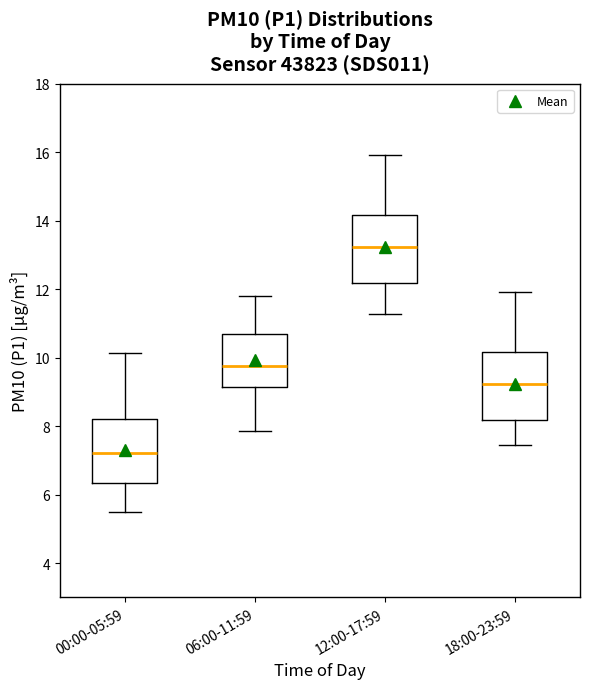

Reading left to right, read every box against the y-axis: the position of its median line, the range the box covers, and the ends of its whiskers. The values are not printed on the chart, so give them approximately, as read against the axis.

00:00-05:59: median 7.2, box 6.4 to 8.2, whiskers 5.6 to 10.2
06:00-11:59: median 9.8, box 9.2 to 10.6, whiskers 7.8 to 11.8
12:00-17:59: median 13.2, box 12.2 to 14.2, whiskers 11.2 to 16.0
18:00-23:59: median 9.2, box 8.2 to 10.2, whiskers 7.4 to 12.0